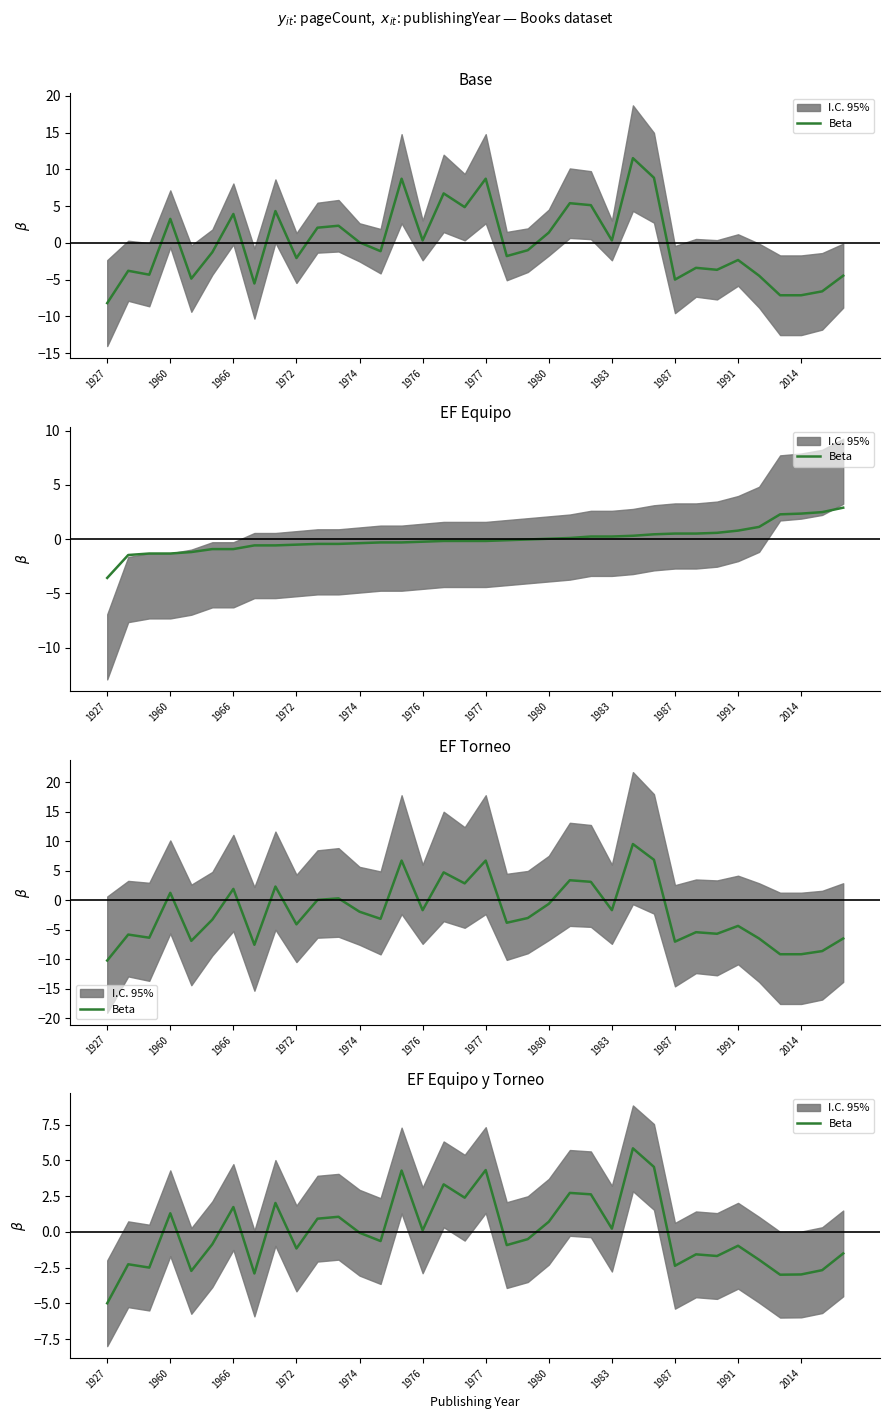

True or false: the data shows -0.9 at 13.

False